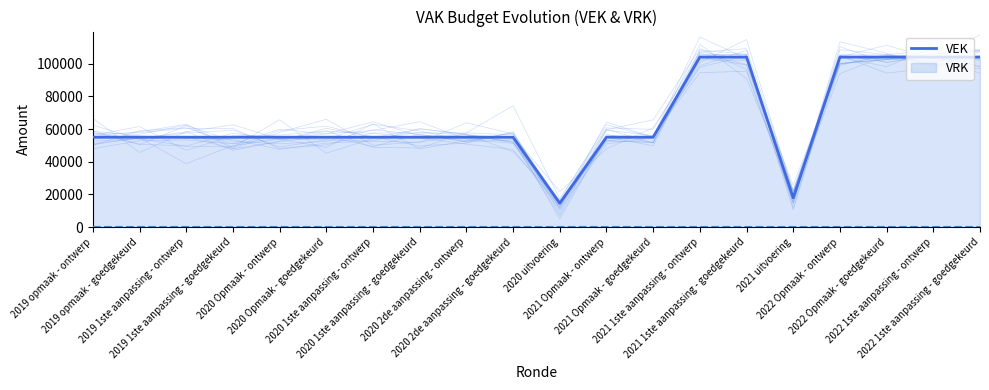

What is the label of the 19th point from the left?

2022 1ste aanpassing - ontwerp